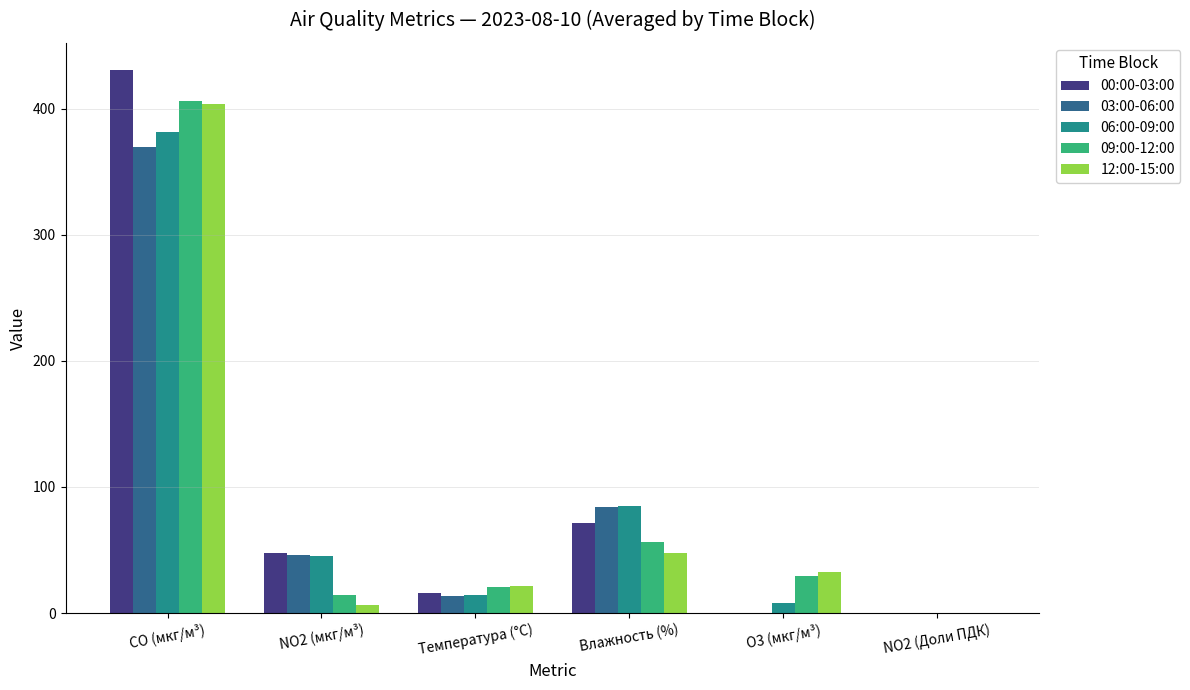

What is the sum of the 12:00-15:00 values at Влажность (%) and CO (мкг/м³)?

451.6